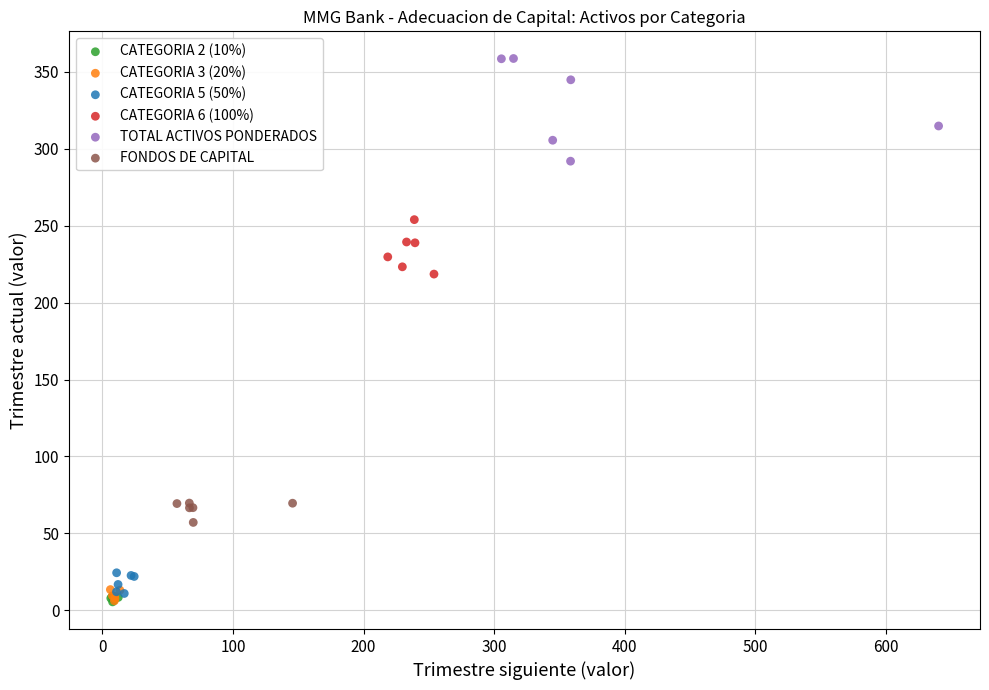

Which series contains the highest Y value?

TOTAL ACTIVOS PONDERADOS